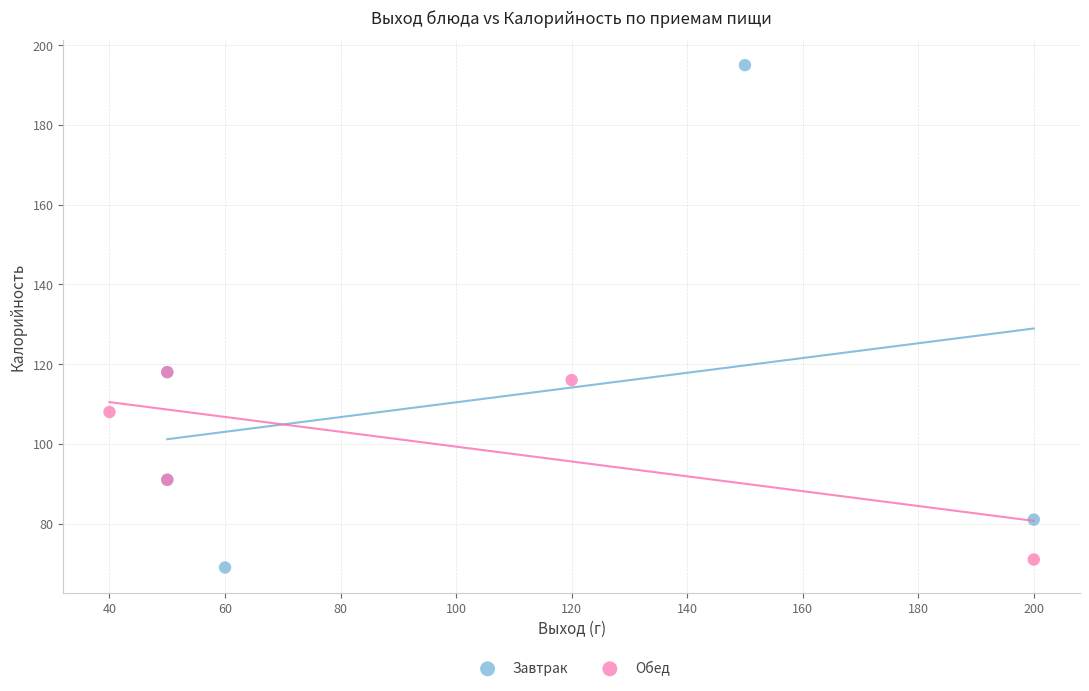

Which series reaches the maximum Y coordinate?

Завтрак